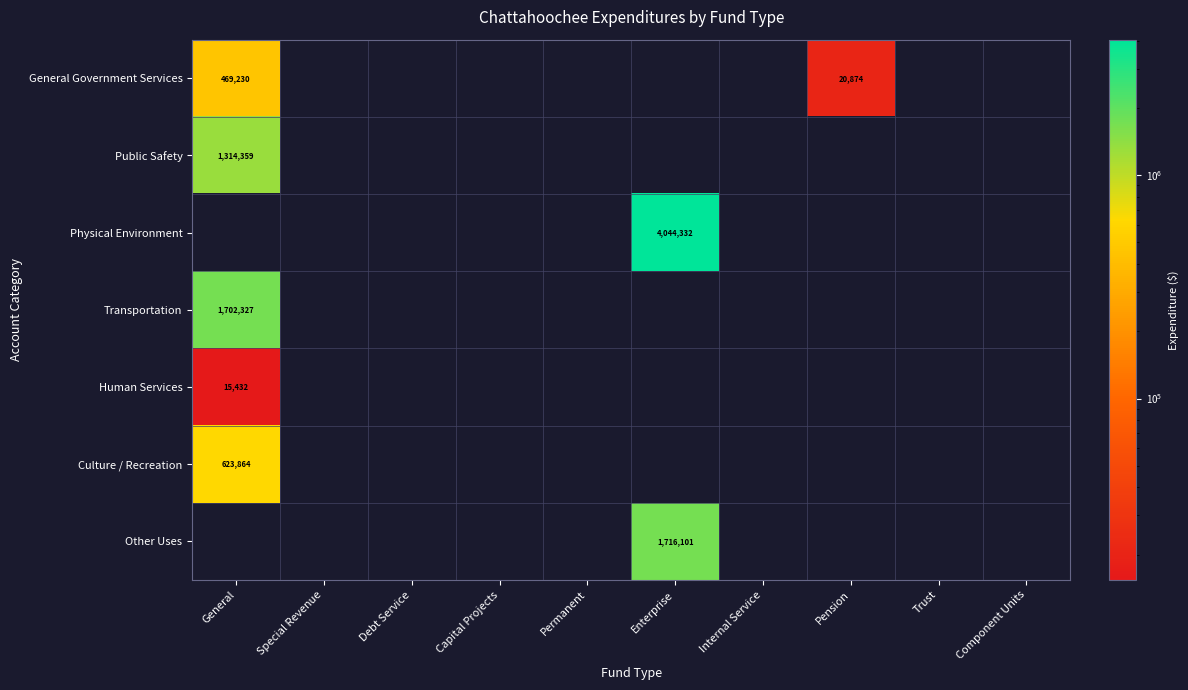

The value of General Government Services at Pension is 20874. True or false?

True